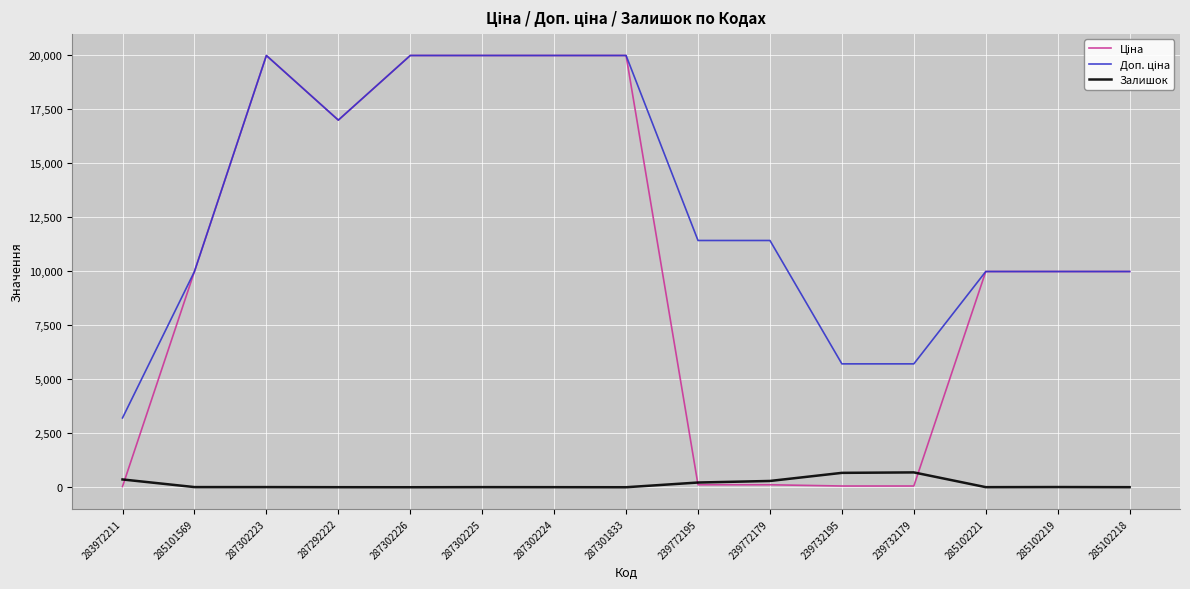

The Залишок series shows 3.0 at 287302224. True or false?

True